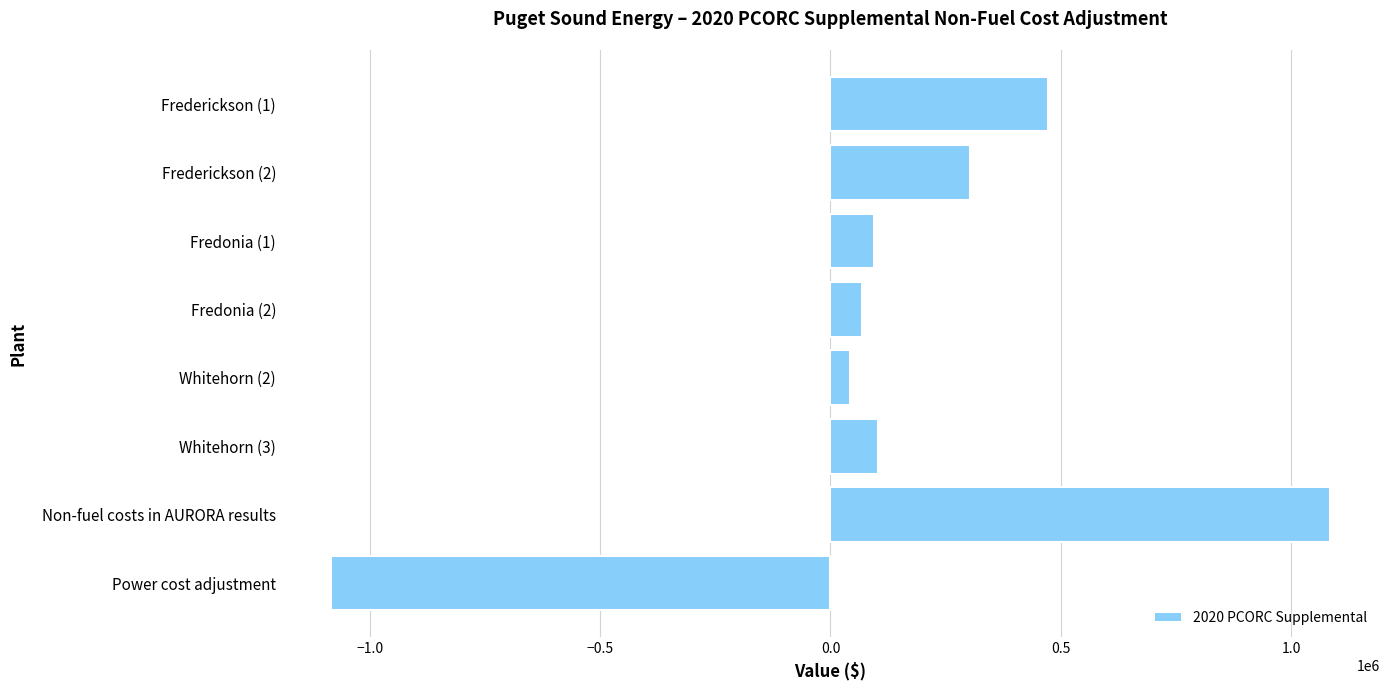

The value at Fredonia (2) is 69413.4. True or false?

True